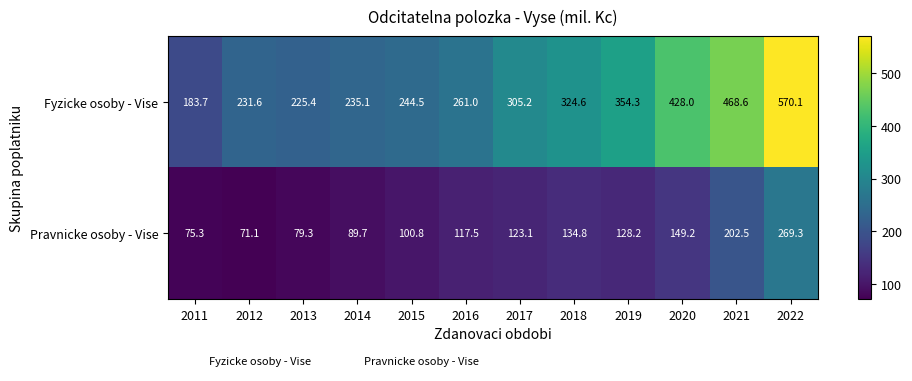

What is the lowest value of the Fyzicke osoby - Vise series?

183.7